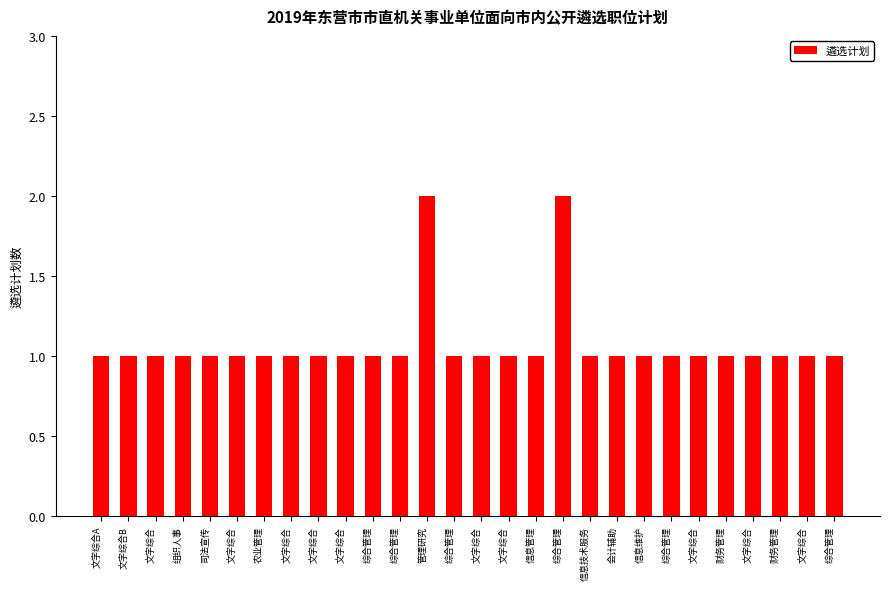

What is the smallest value displayed?

1